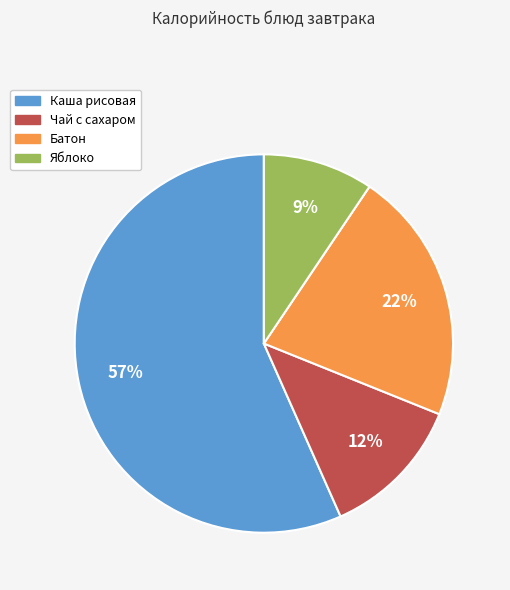

What is the largest slice in the pie chart?

Каша рисовая